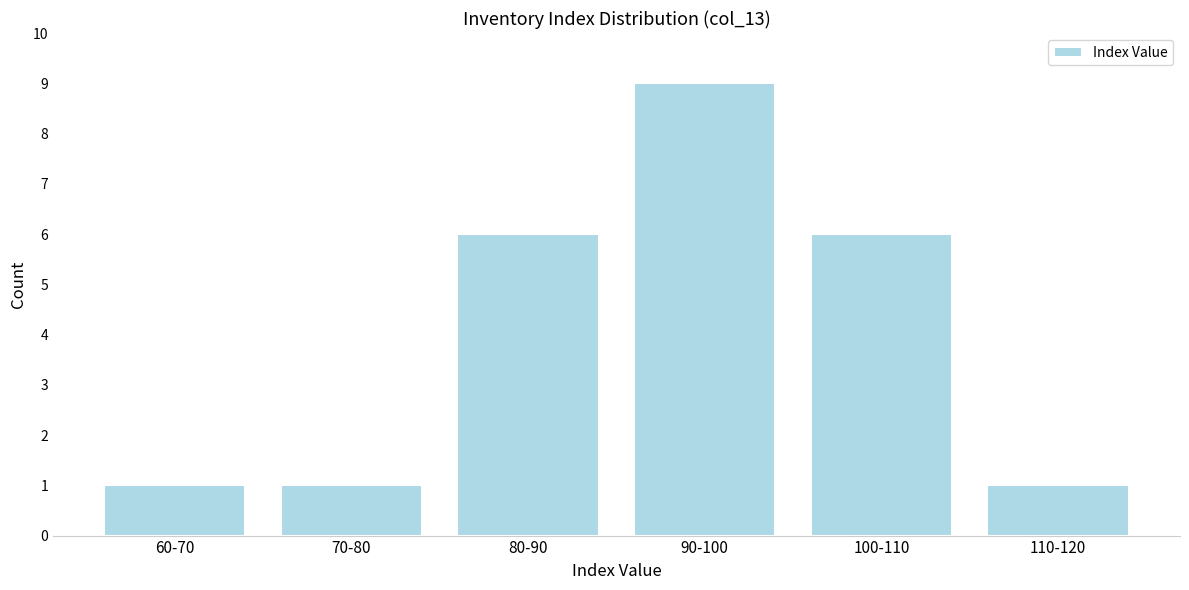

Reading left to right, transcribe all the data shown in this chart.

1	1	6	9	6	1